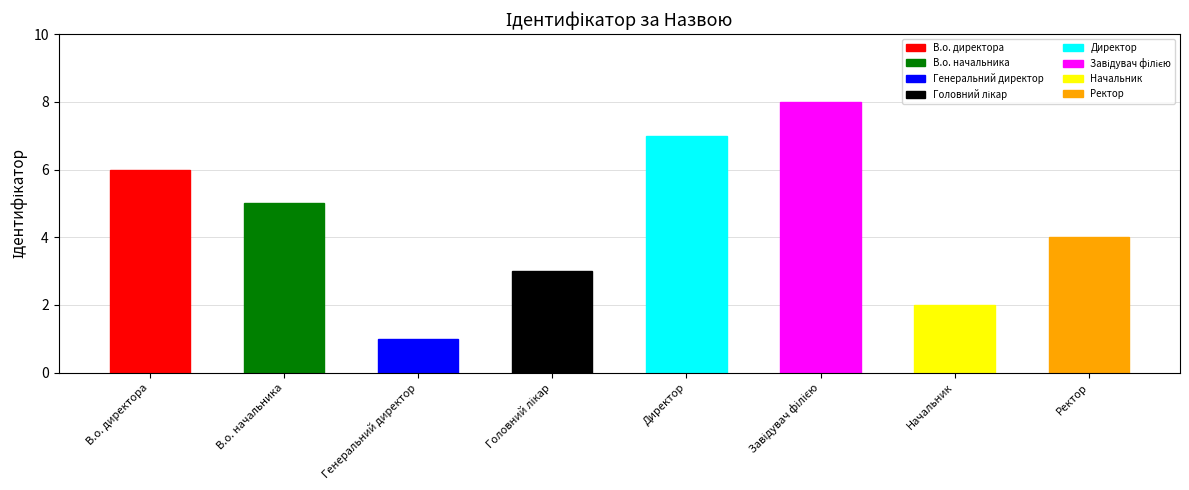

Reading right to left, list all the values displayed in this chart.

4	2	8	7	3	1	5	6